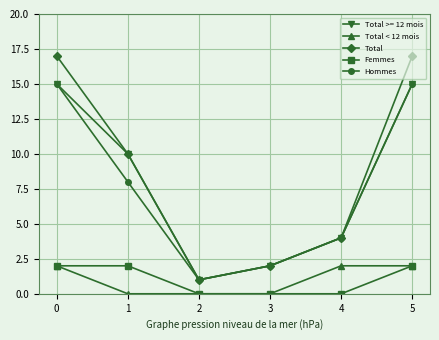

What is the highest value of the Femmes series?

2